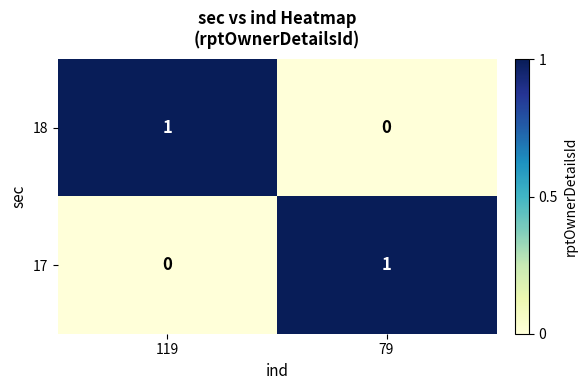

The 18 series shows 1 at 119. True or false?

True